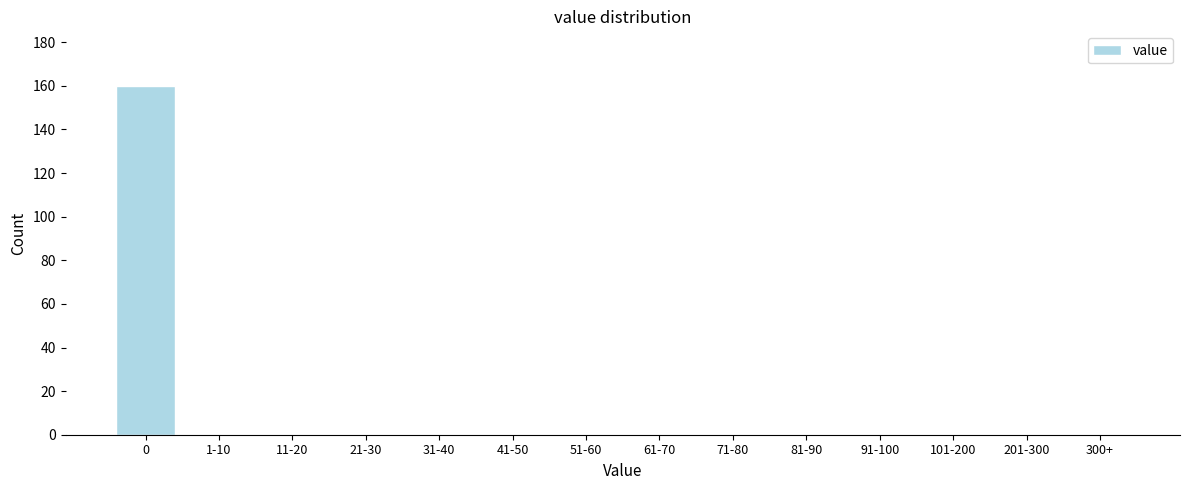

Reading right to left, transcribe all the data shown in this chart.

300+=0	201-300=0	101-200=0	91-100=0	81-90=0	71-80=0	61-70=0	51-60=0	41-50=0	31-40=0	21-30=0	11-20=0	1-10=0	0=160